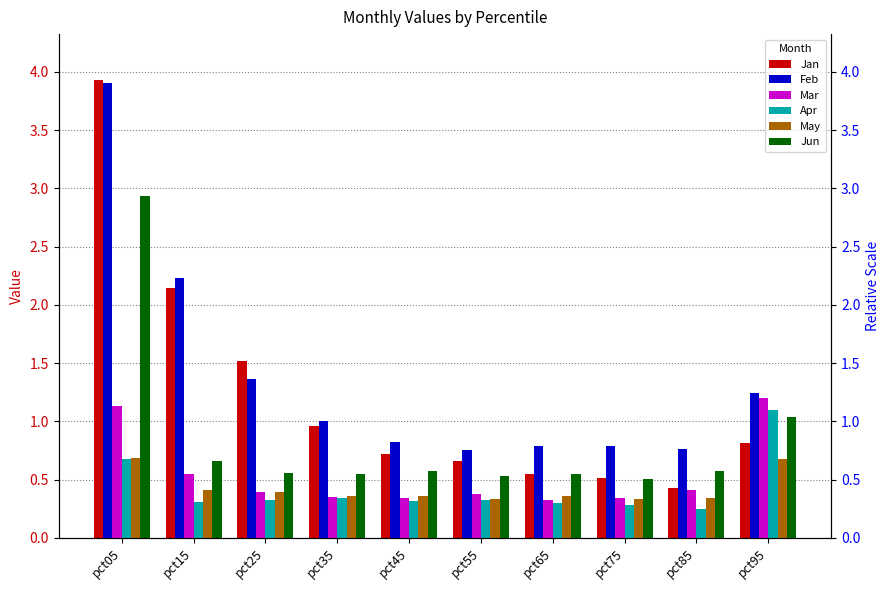

True or false: Jan has a value of 1.6 at pct35.

False